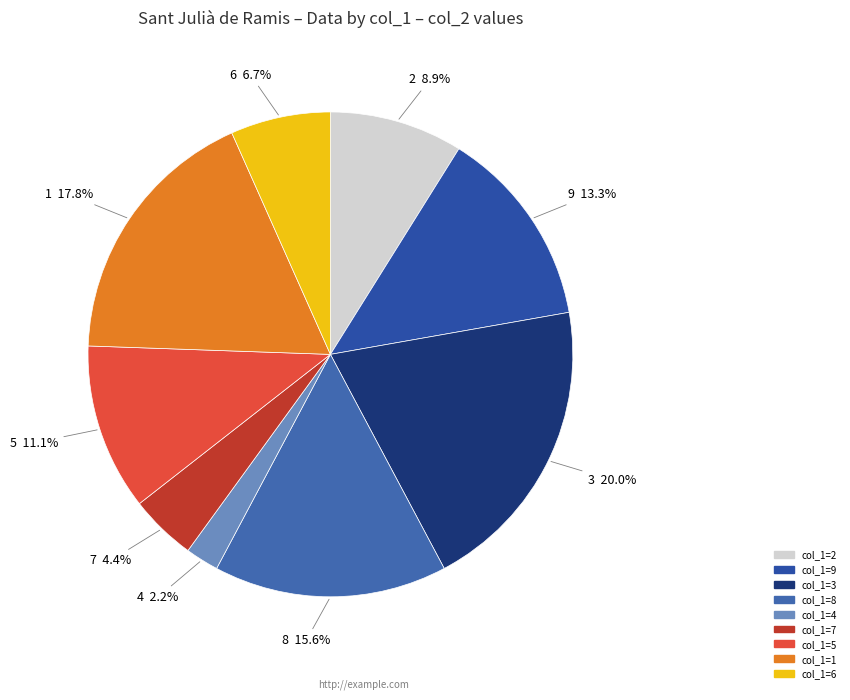

Count the number of slices in the pie.

9